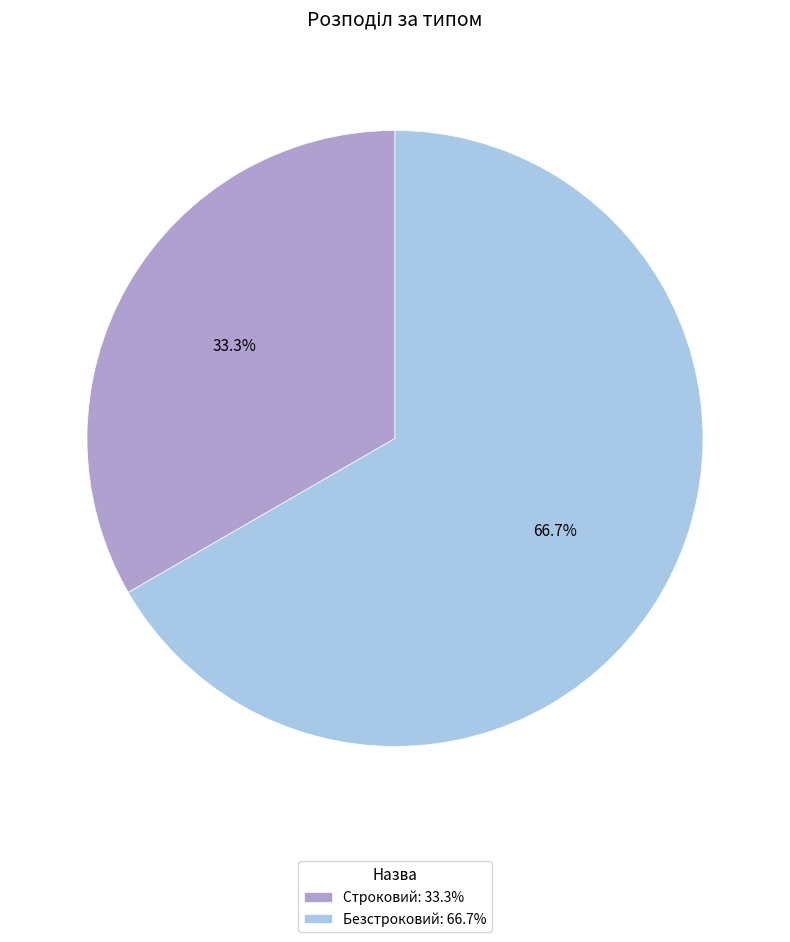

What percentage is the Строковий slice, to the nearest percent?

33%